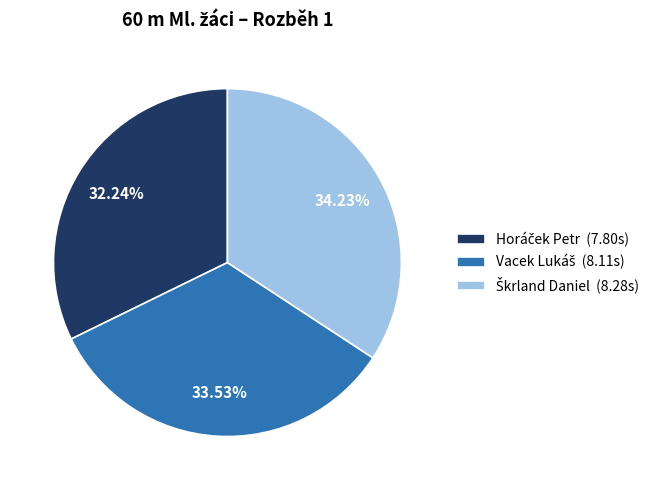

Does any single category account for the majority?

No